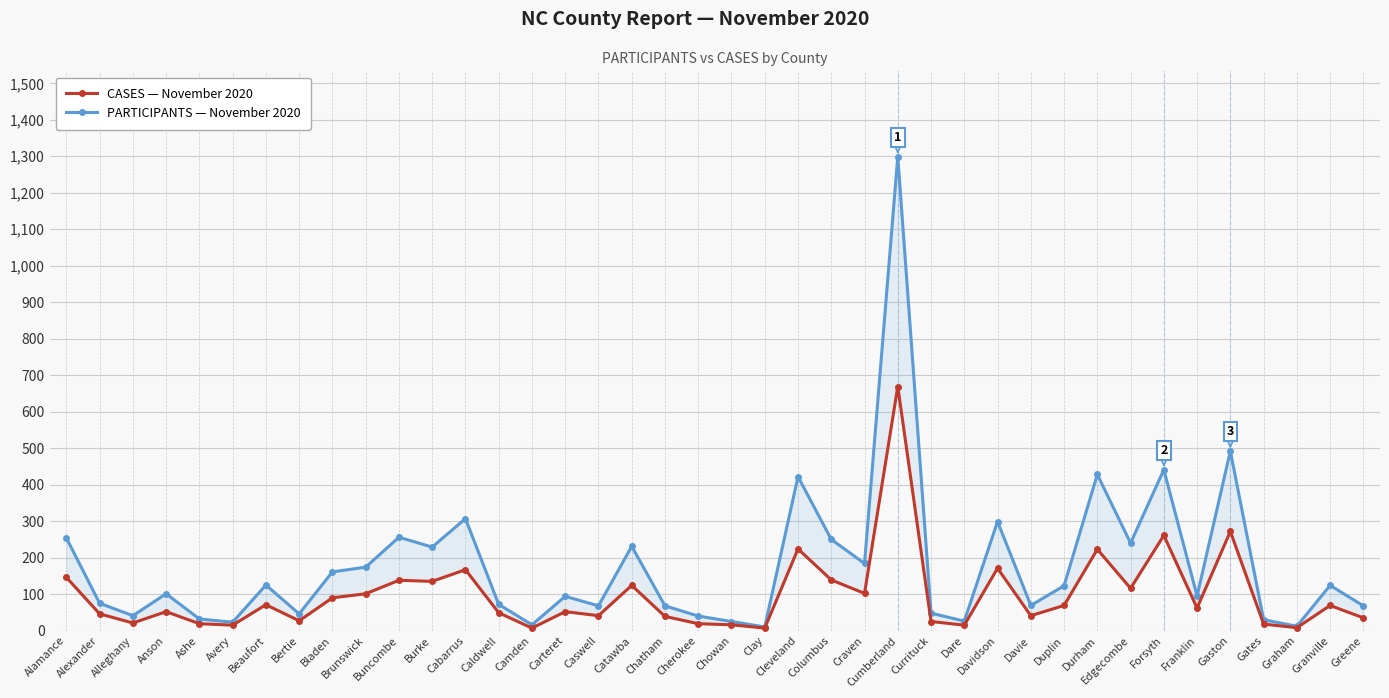

How many lines are shown in the chart?

2